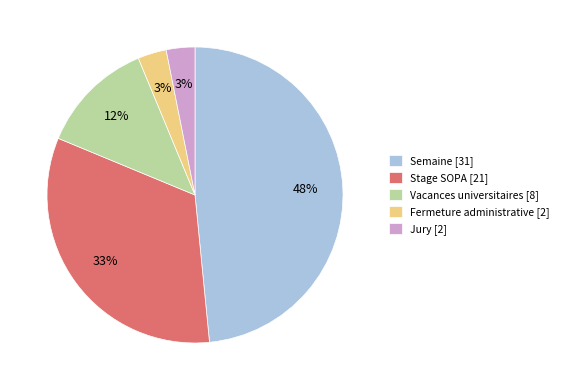

How many segments does this pie chart have?

5